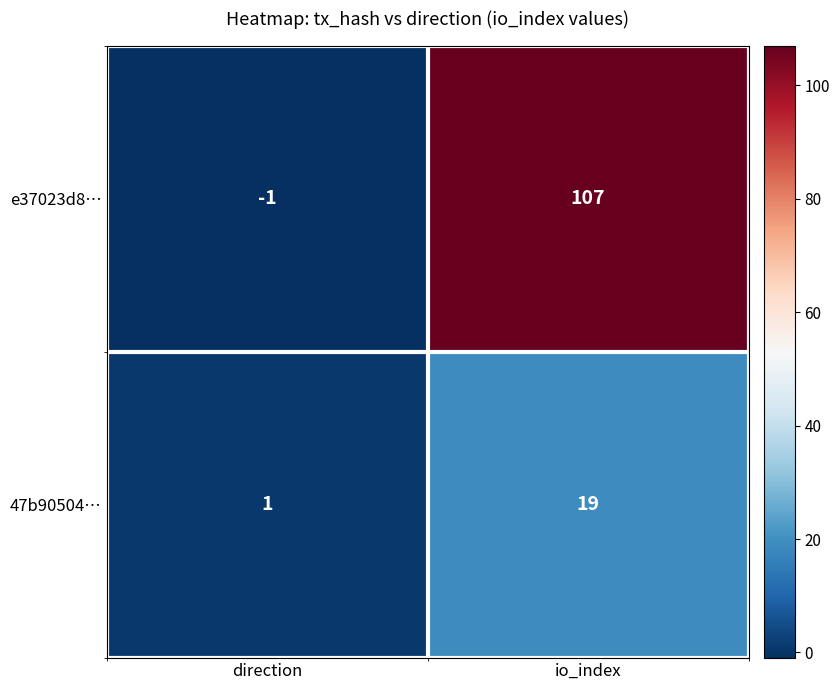

Between direction and io_index, which series saw the biggest shift?

e37023d8…